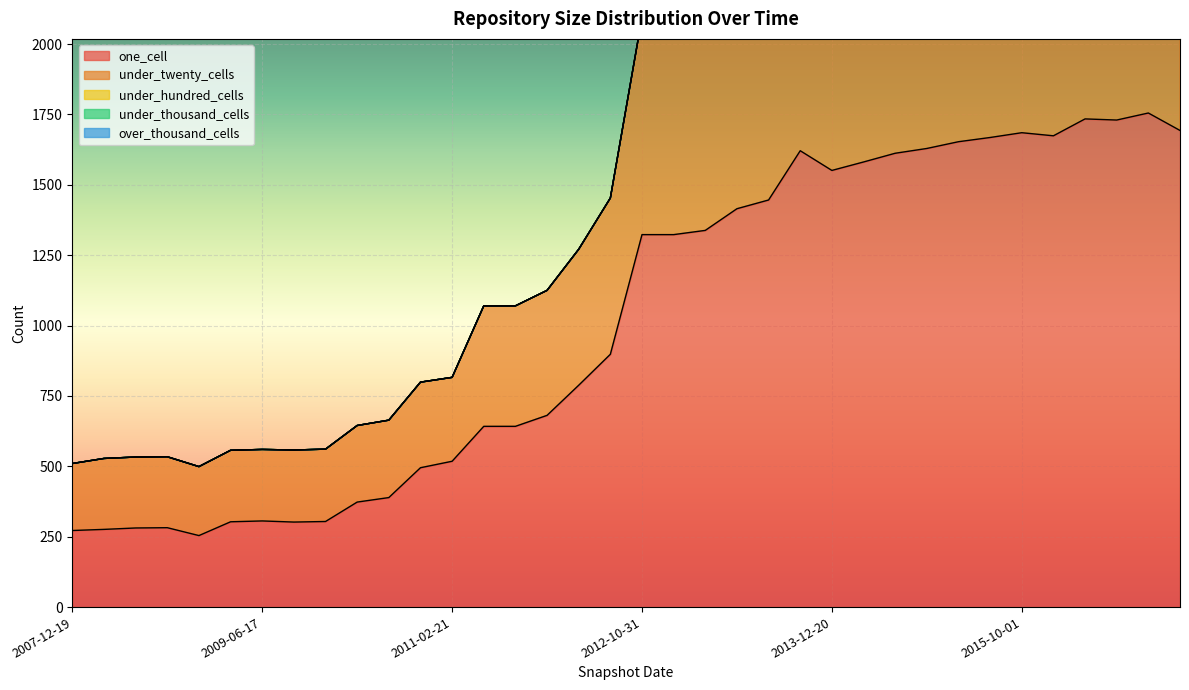

At how many categories does at least one series exceed 1068?

18